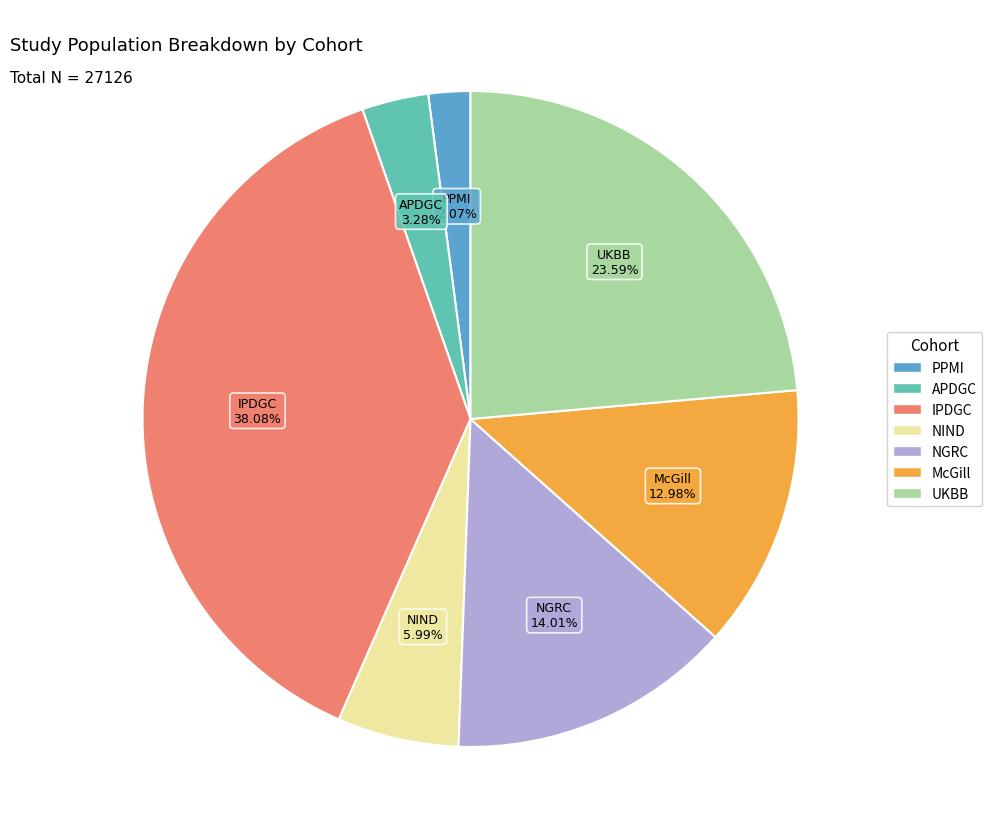

Which slice is the smallest?

PPMI